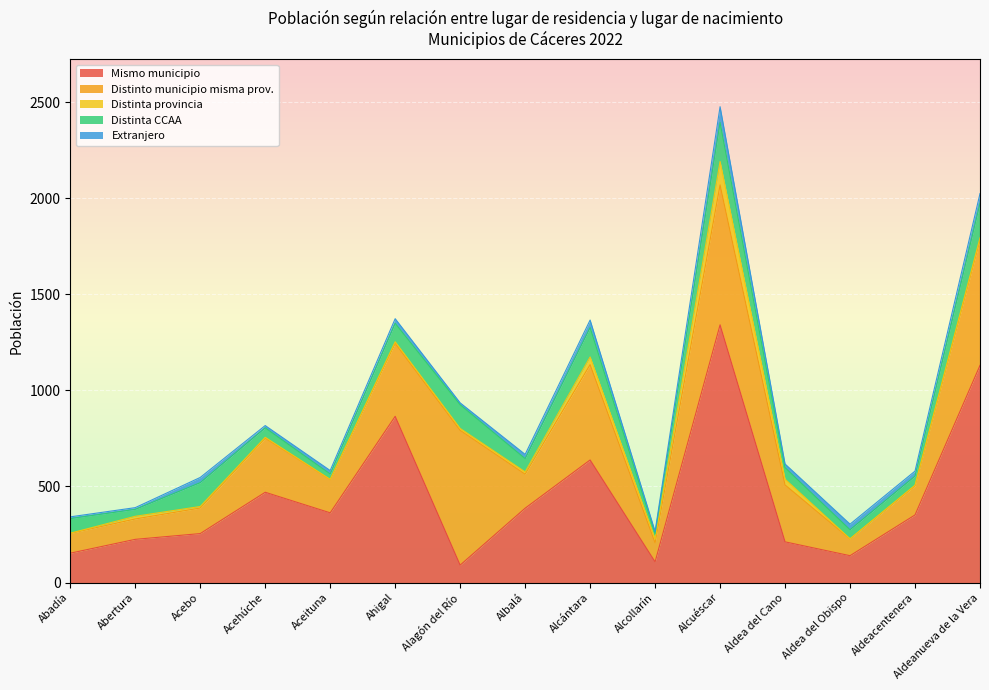

How many lines are shown in the chart?

5